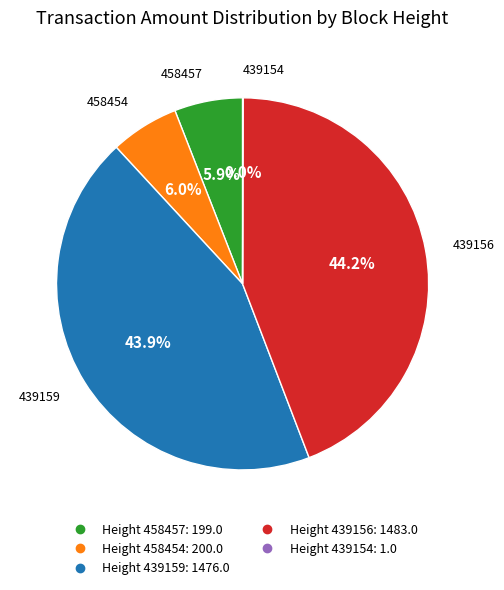

Is there any slice that represents more than half of the pie?

No